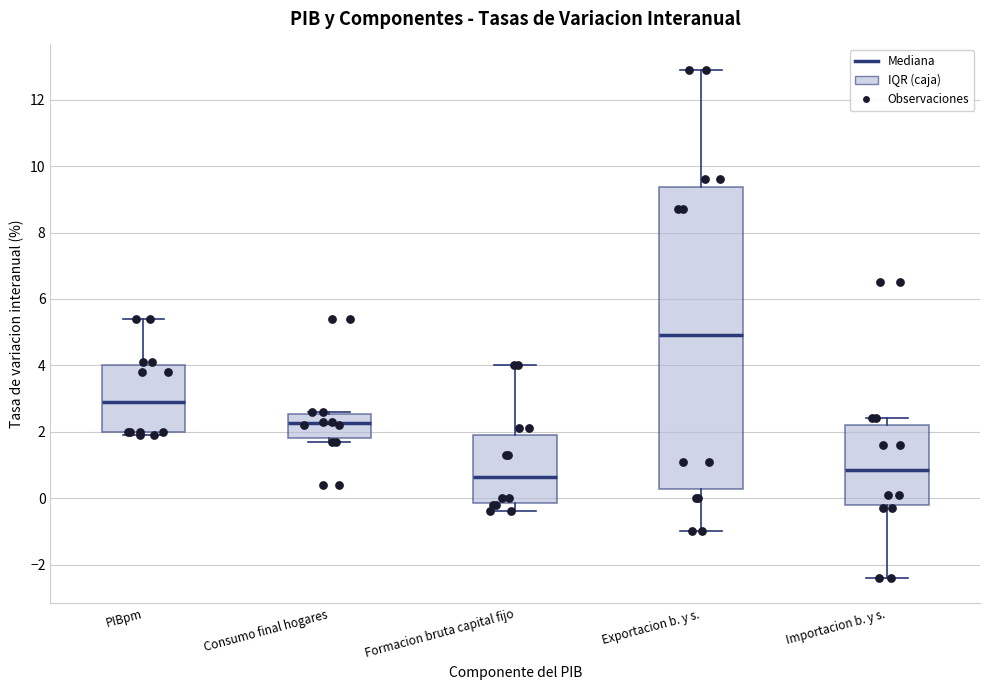

Which box is the tallest, from its lower edge to its upper edge?

Exportacion b. y s.